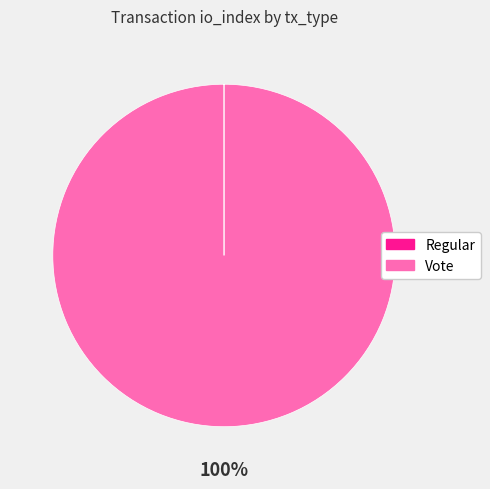

Does Vote represent more than half of the total?

Yes